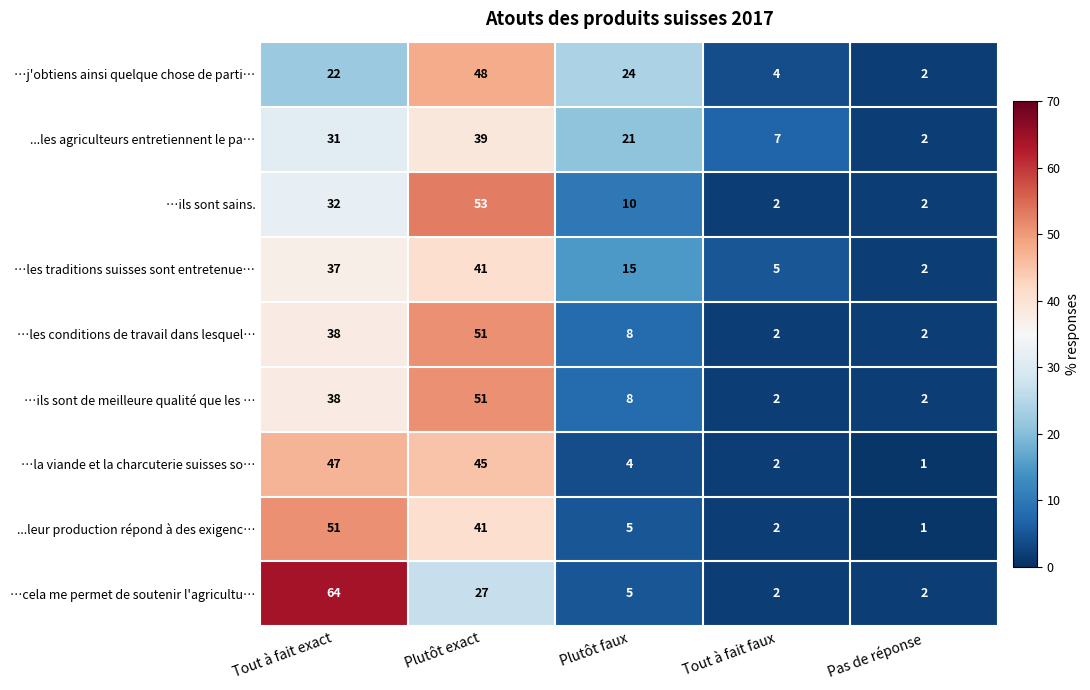

The ...les agriculteurs entretiennent le pa… series shows 7 at Tout à fait faux. True or false?

True